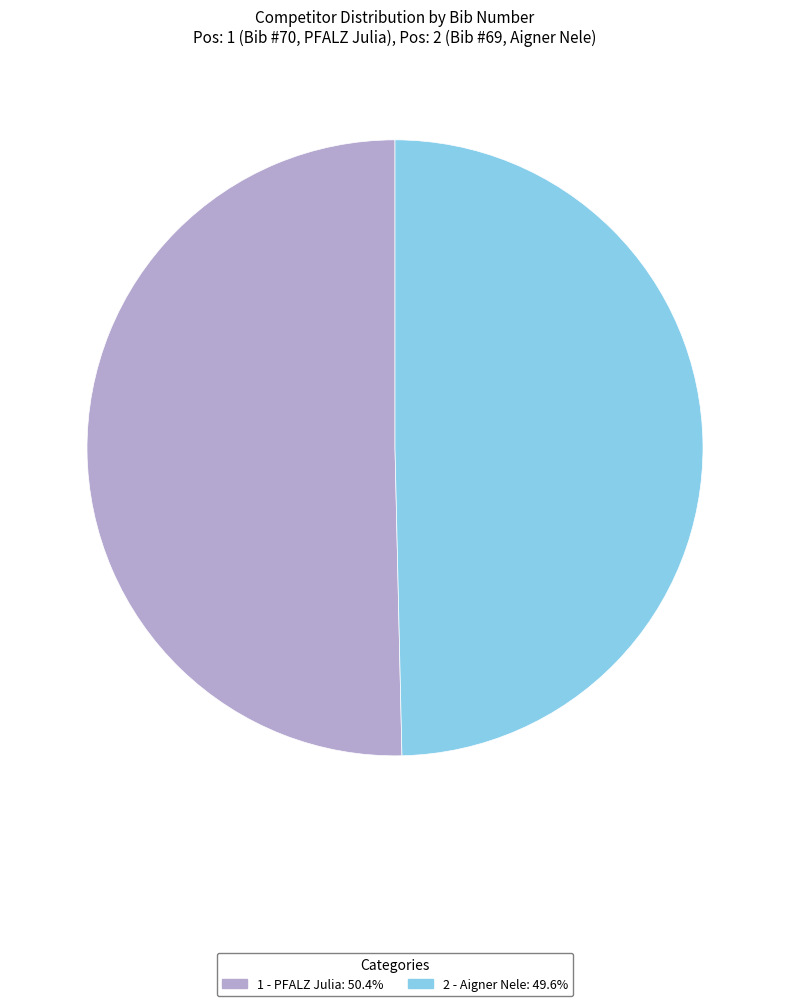

Does any single category account for the majority?

Yes